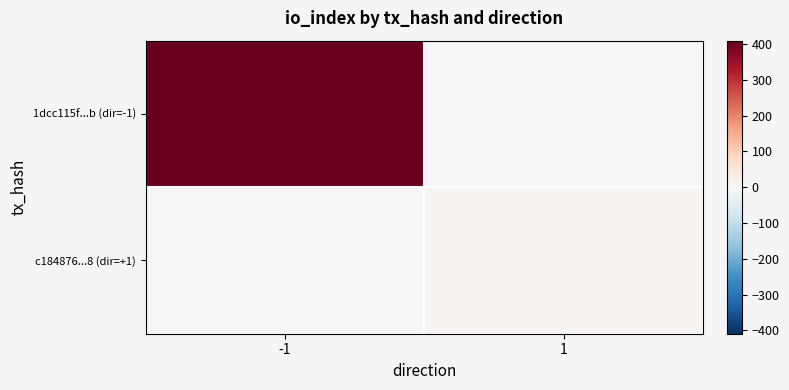

Count the number of data series in this chart.

2